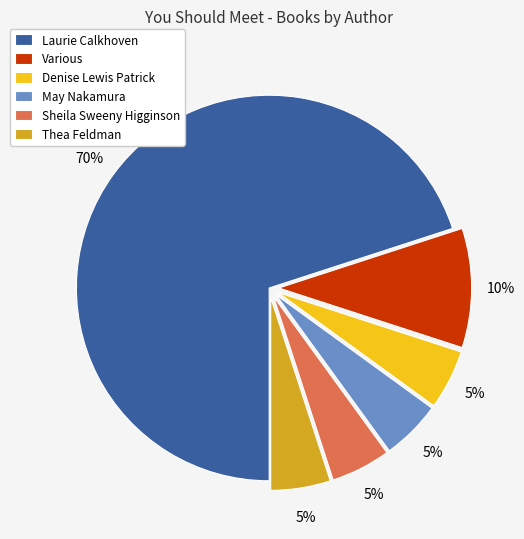

Which slice is the largest?

Laurie Calkhoven